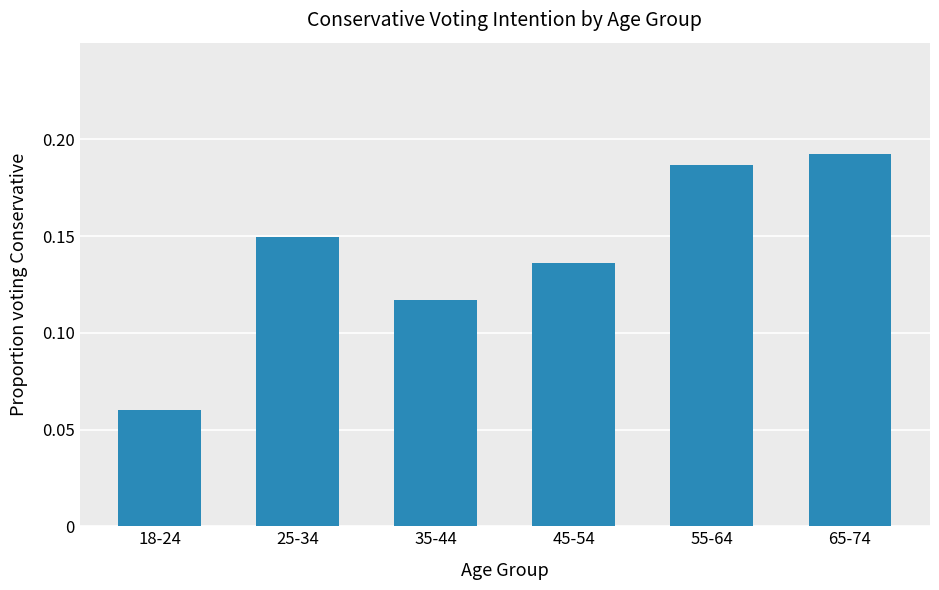

Which has a higher value, 65-74 or 35-44?

65-74